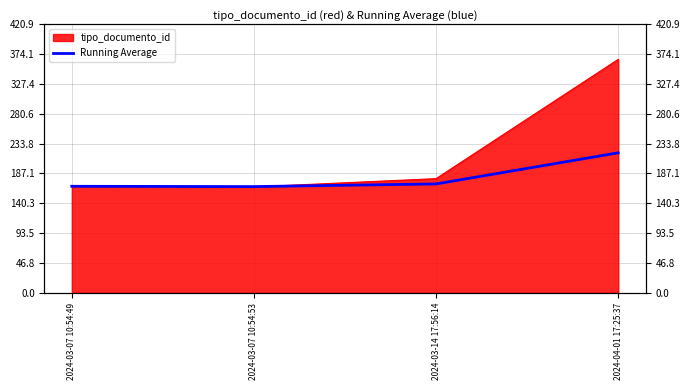

Where is the first local minimum?

2024-03-07 10:54:53